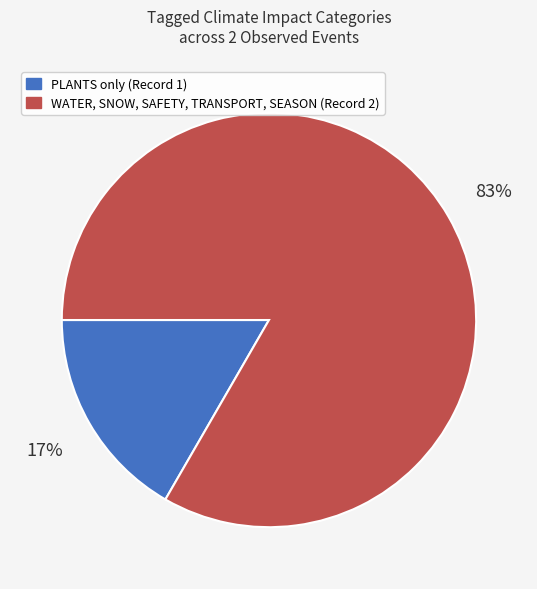

To the nearest percent, what is the combined percentage of PLANTS only (Record 1) and WATER, SNOW, SAFETY, TRANSPORT, SEASON (Record 2)?

100%